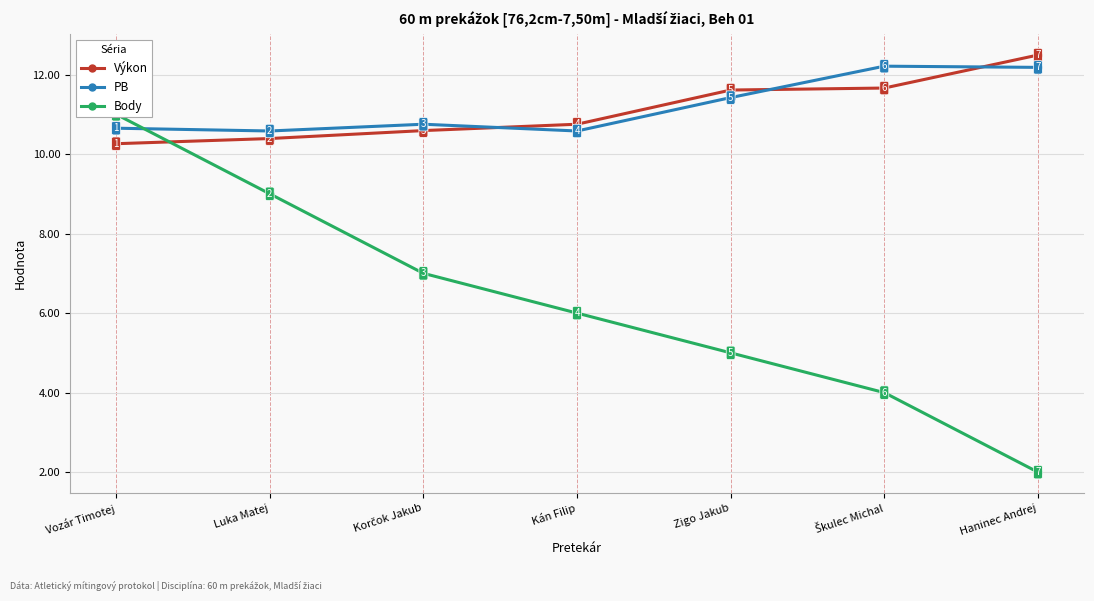

What is the difference between the second highest and minimum values in the Výkon series?

1.4